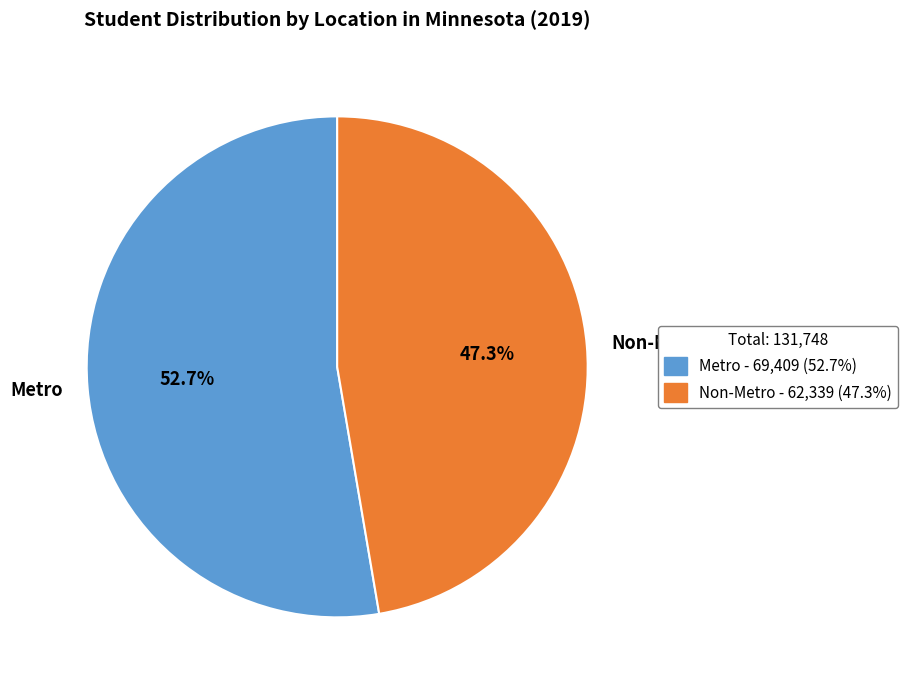

How many slices are in this pie chart?

2